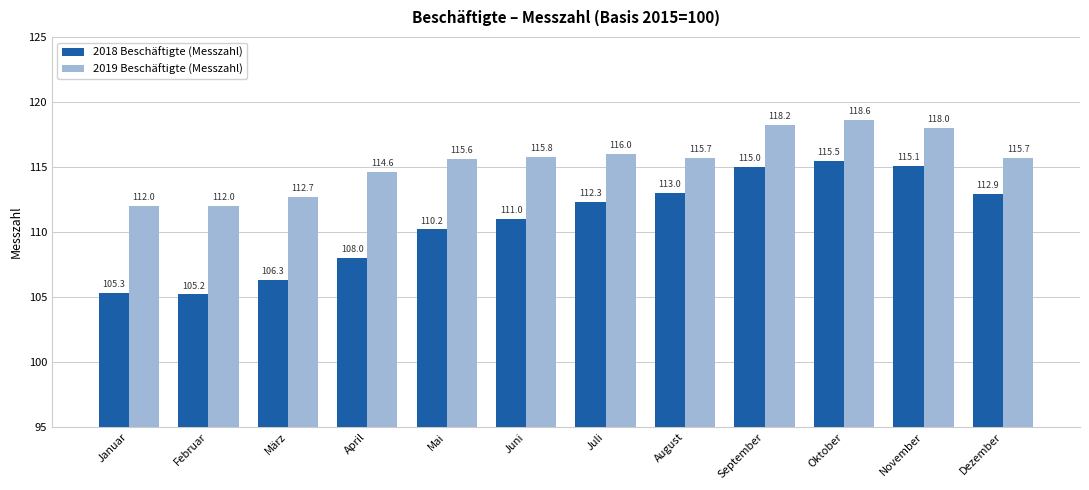

What is the sum of all 2019 Beschäftigte (Messzahl) values?

1384.9